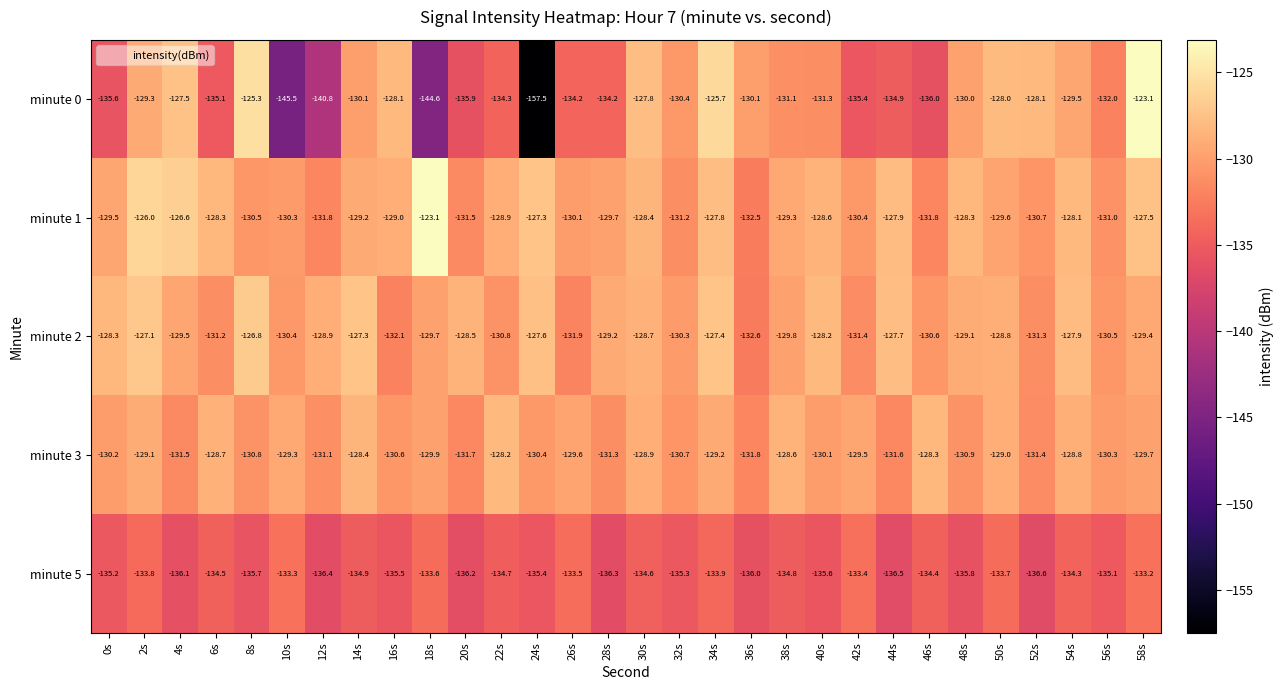

How many series are shown in this chart?

5